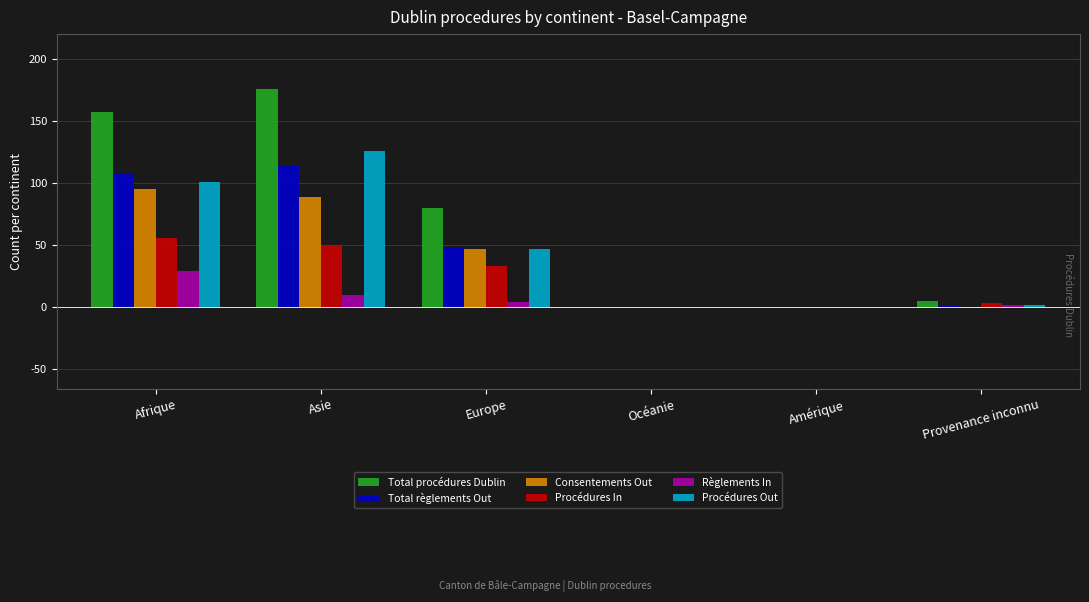

The Règlements In series shows 10 at Afrique. True or false?

False